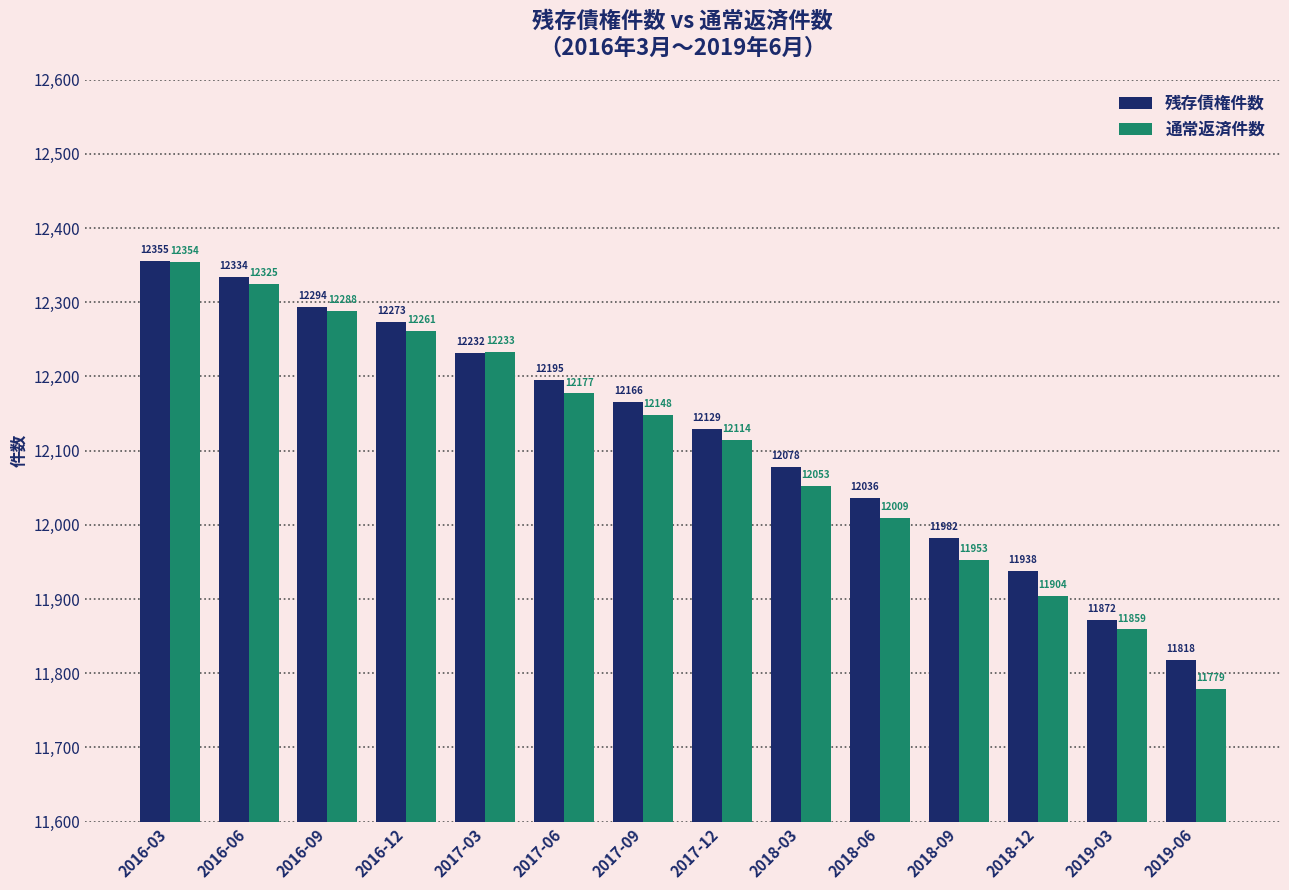

Reading left to right, what are all the values shown in this chart?

残存債権件数: 12355	12334	12294	12273	12232	12195	12166	12129	12078	12036	11982	11938	11872	11818
通常返済件数: 12354	12325	12288	12261	12233	12177	12148	12114	12053	12009	11953	11904	11859	11779